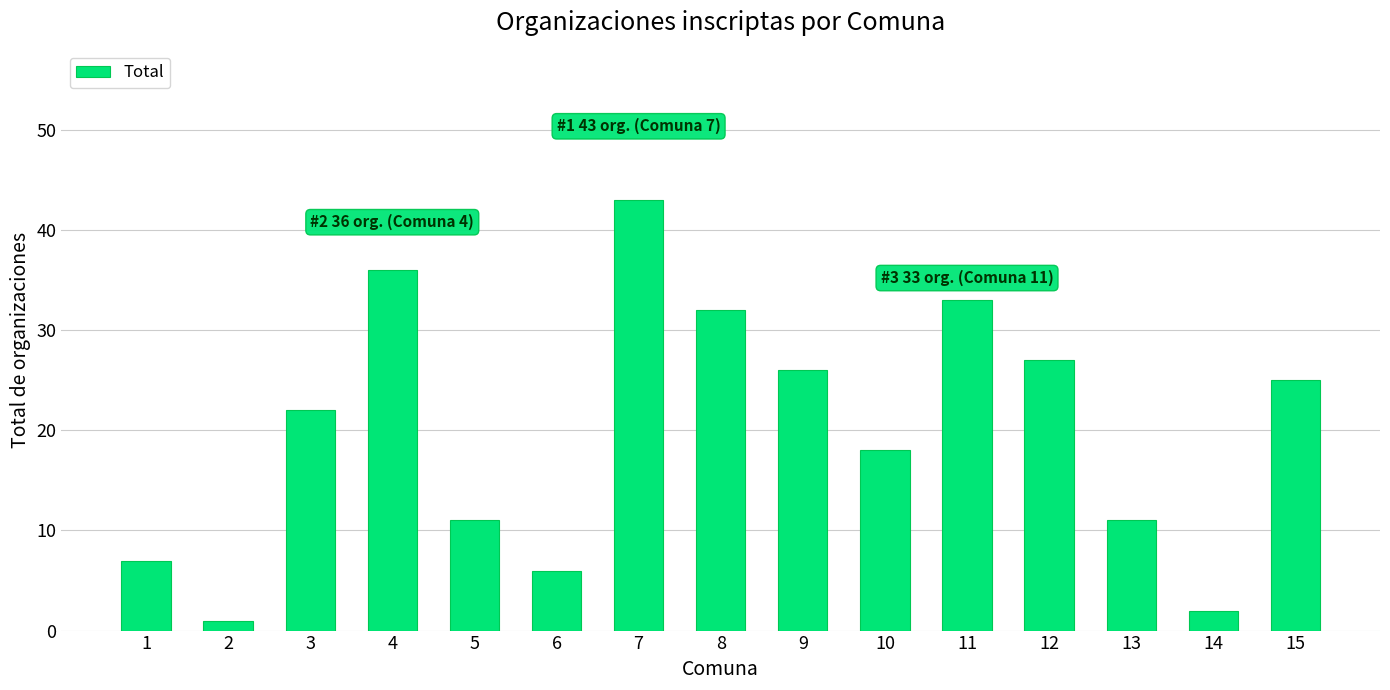

Between 3 and 11, which is larger?

11